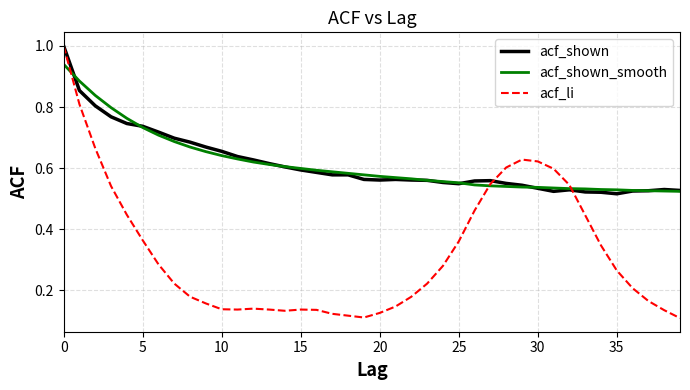

Which series has the widest spread of values?

acf_li